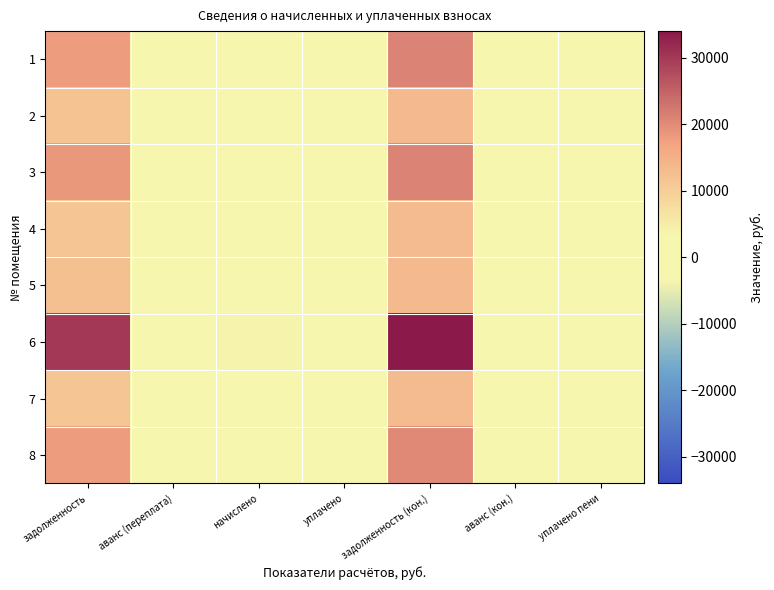

Reading right to left, what are all the values shown in this chart?

1: уплачено пени=0.0	аванс (кон.)=0.0	задолженность (кон.)=20735.5	уплачено=0.0	начислено=2759.5	аванс (переплата)=0.0	задолженность=17976.0
2: уплачено пени=0.0	аванс (кон.)=0.0	задолженность (кон.)=13290.5	уплачено=0.0	начислено=1554.7	аванс (переплата)=0.0	задолженность=11735.8
3: уплачено пени=0.0	аванс (кон.)=0.0	задолженность (кон.)=20764.6	уплачено=0.0	начислено=2429.0	аванс (переплата)=0.0	задолженность=18335.5
4: уплачено пени=0.0	аванс (кон.)=0.0	задолженность (кон.)=13174.1	уплачено=0.0	начислено=1541.1	аванс (переплата)=0.0	задолженность=11633.0
5: уплачено пени=0.0	аванс (кон.)=0.0	задолженность (кон.)=13290.5	уплачено=0.0	начислено=964.1	аванс (переплата)=0.0	задолженность=12326.4
6: уплачено пени=0.0	аванс (кон.)=0.0	задолженность (кон.)=33967.8	уплачено=0.0	начислено=3973.6	аванс (переплата)=0.0	задолженность=29994.2
7: уплачено пени=0.0	аванс (кон.)=0.0	задолженность (кон.)=13086.9	уплачено=0.0	начислено=1530.9	аванс (переплата)=0.0	задолженность=11556.0
8: уплачено пени=0.0	аванс (кон.)=0.0	задолженность (кон.)=20270.2	уплачено=0.0	начислено=2371.2	аванс (переплата)=0.0	задолженность=17899.0